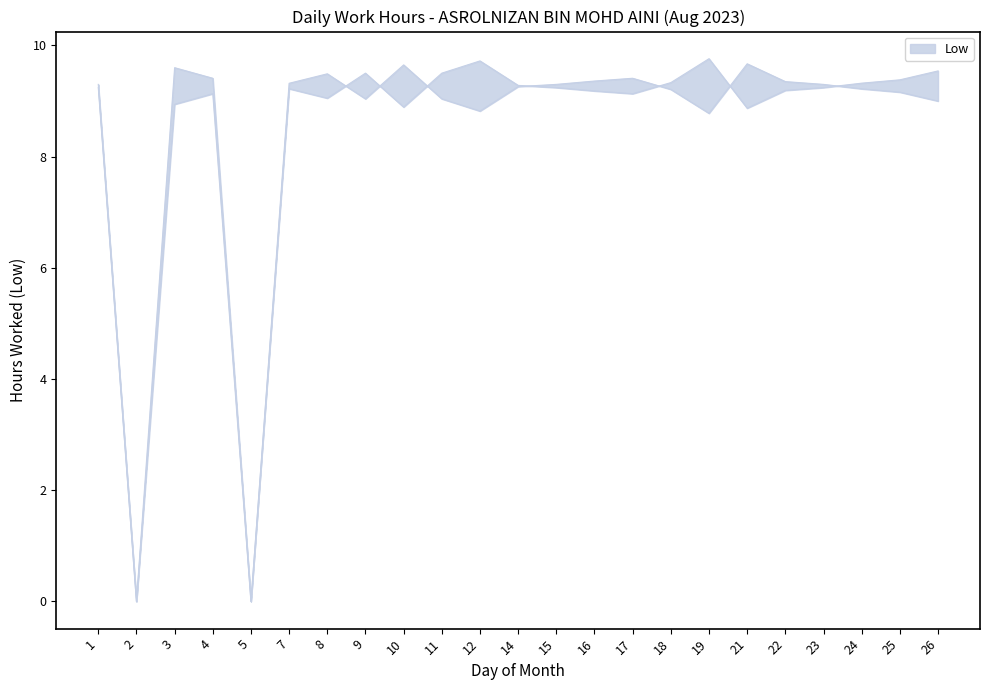

Reading left to right, what are all the values shown in this chart?

1=9.2	2=0.0	3=8.9	4=9.1	5=0.0	7=9.2	8=9.1	9=9.5	10=8.9	11=9.5	12=9.7	14=9.3	15=9.2	16=9.2	17=9.1	18=9.3	19=9.8	21=8.9	22=9.2	23=9.2	24=9.3	25=9.4	26=9.5